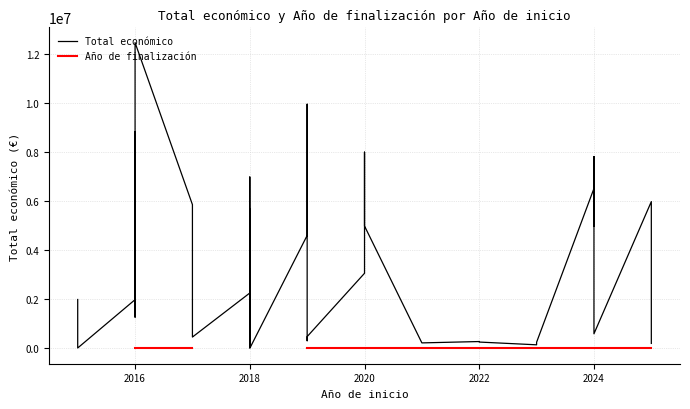

How many lines are shown in the chart?

2